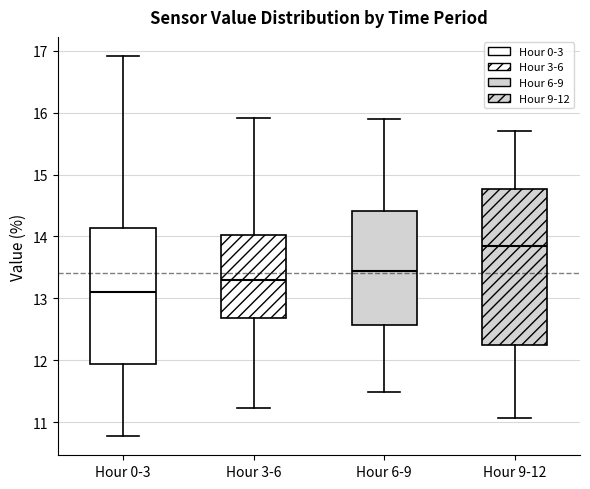

Which box is the tallest, from its lower edge to its upper edge?

Hour 9-12